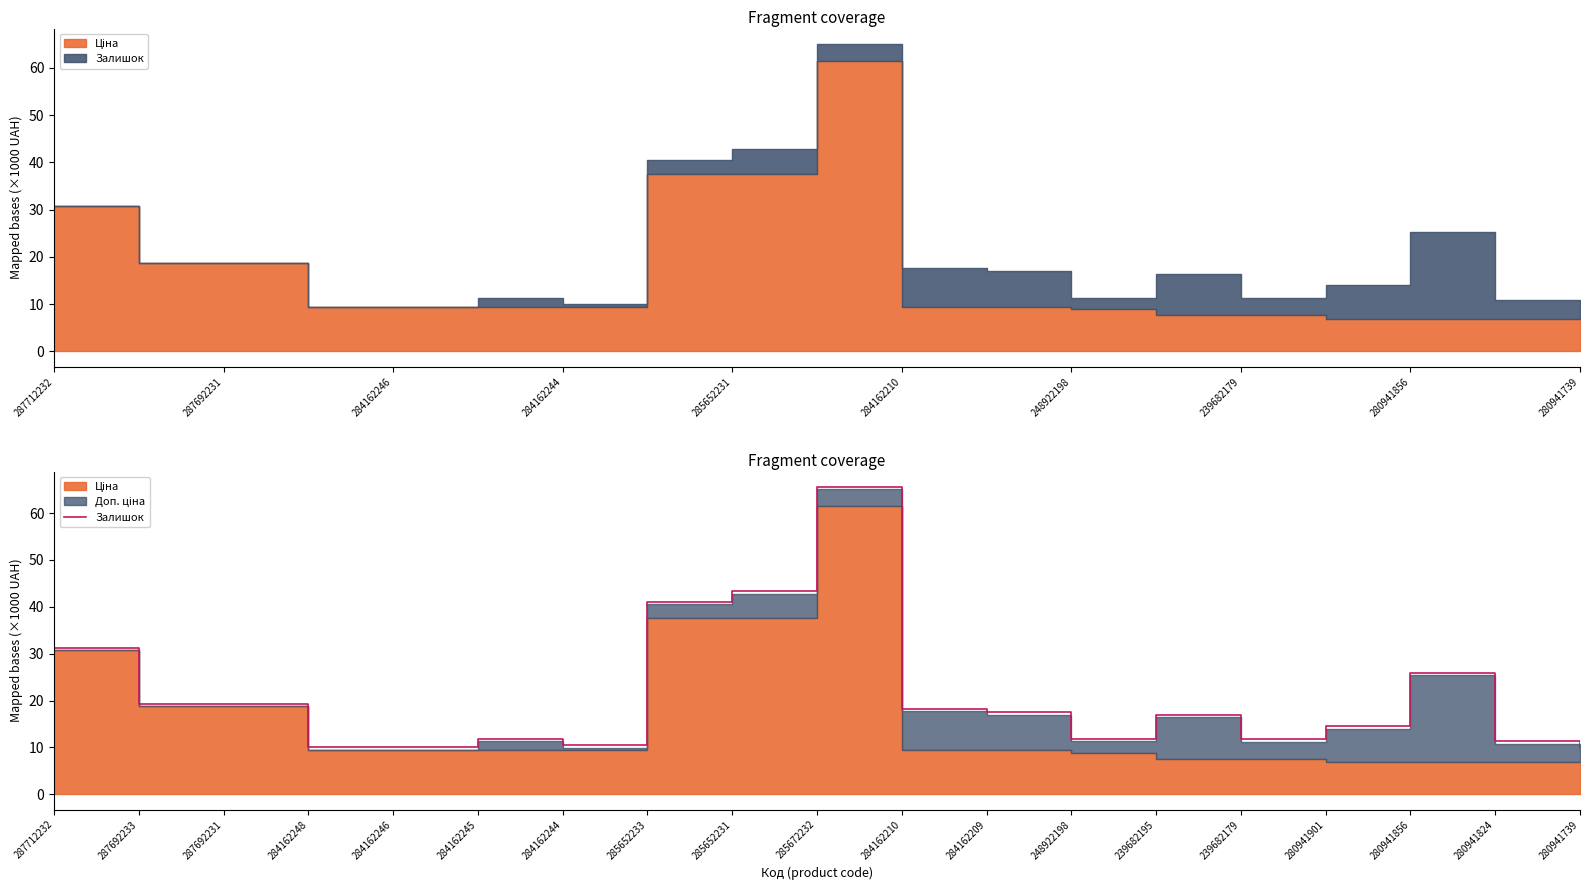

How many lines are shown in the chart?

1